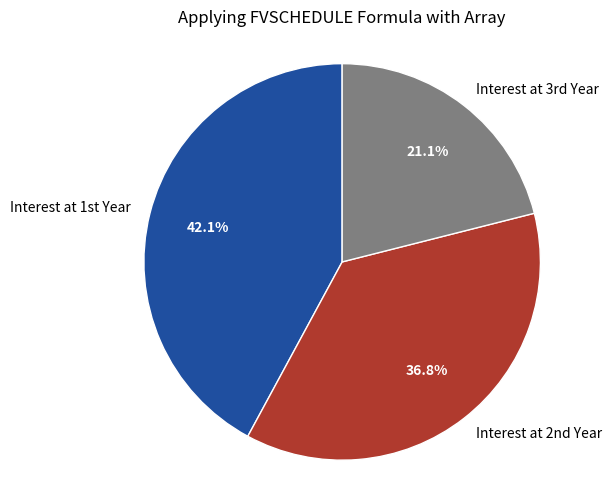

Which category has the biggest portion of the pie?

Interest at 1st Year